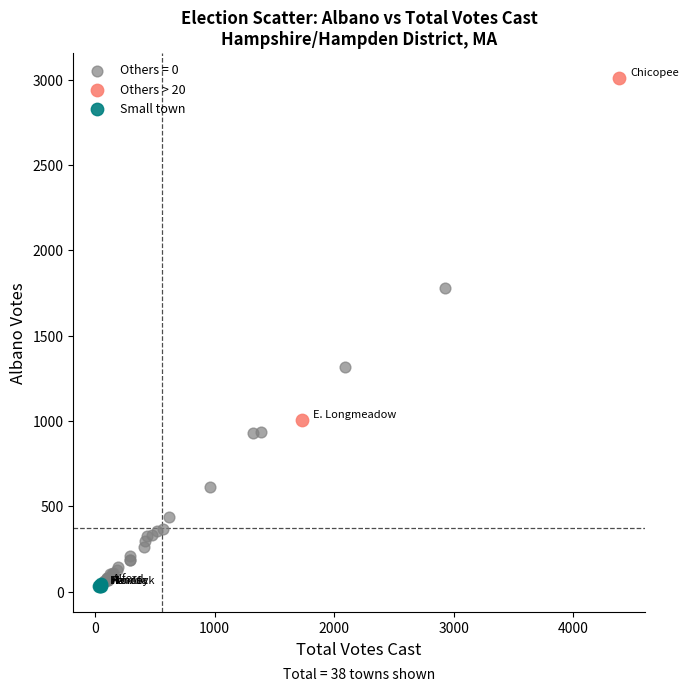

What are all the series names shown in the legend?

Others = 0, Others > 20, Small town